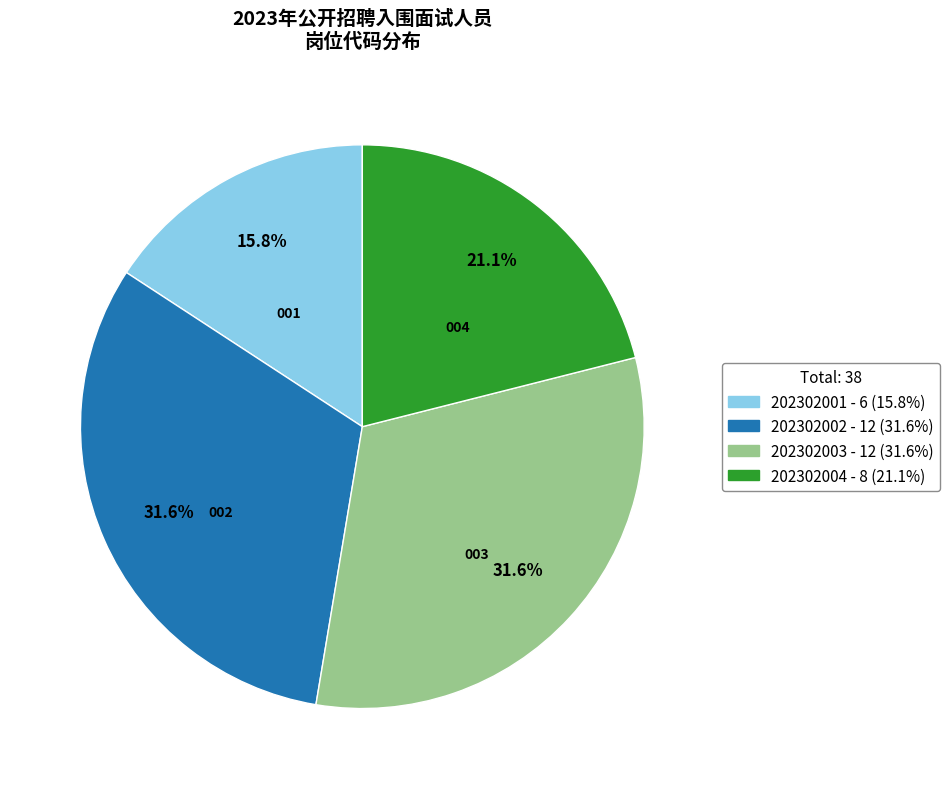

Is 202302003 the majority of the pie?

No